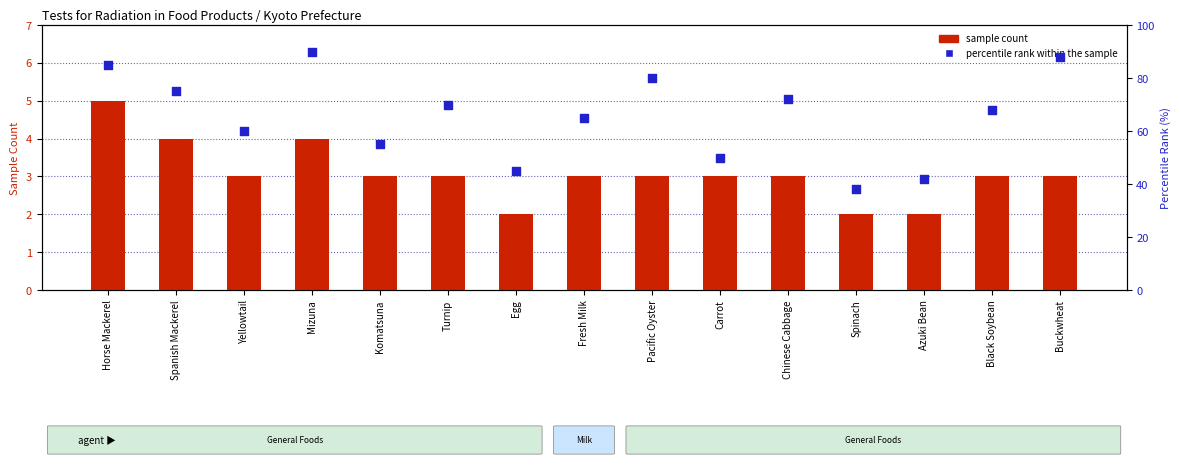

Which series has the widest spread of Y values?

percentile rank within the sample